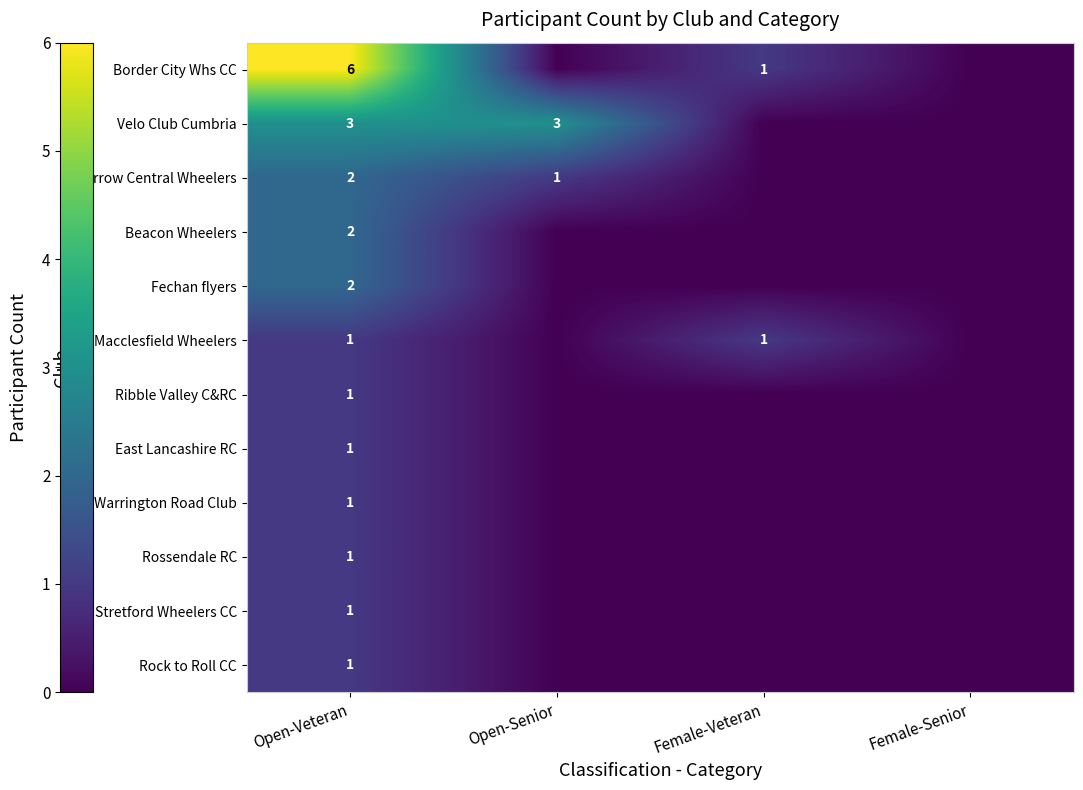

What is the spread (max minus min) of values at Open-Veteran?

5